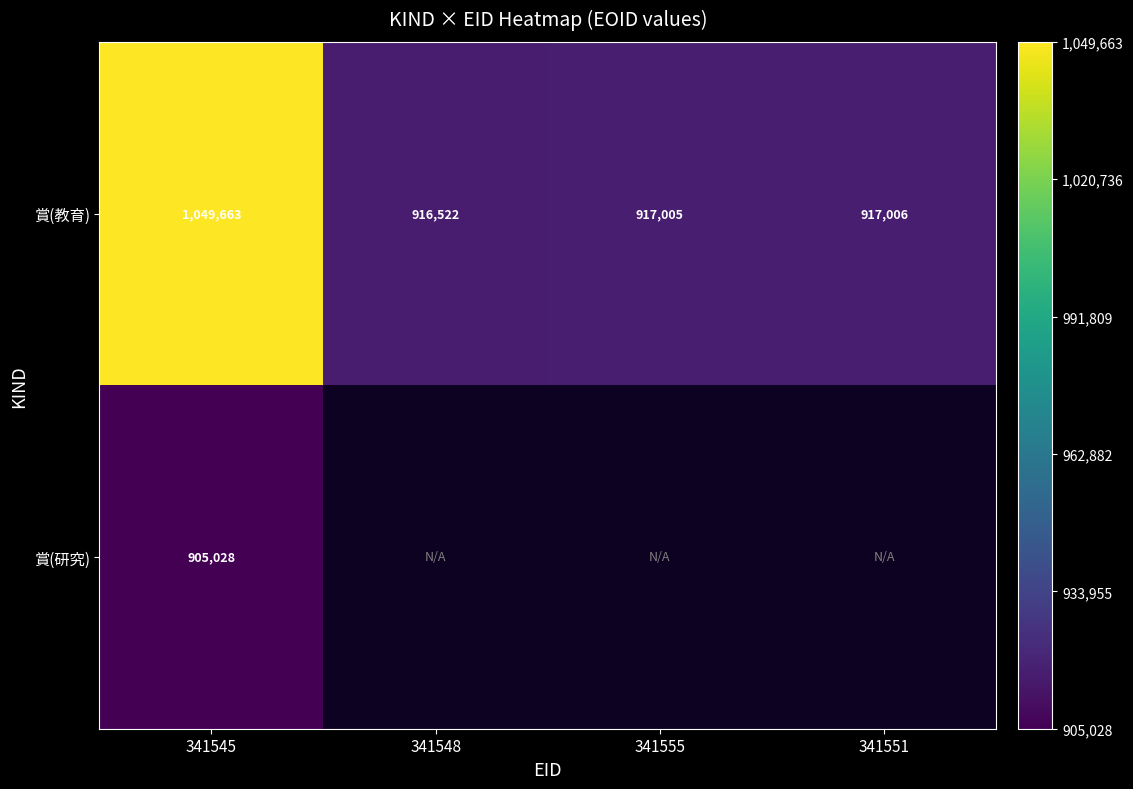

List the labels in order of 賞(教育) value, smallest first.

341548, 341555, 341551, 341545